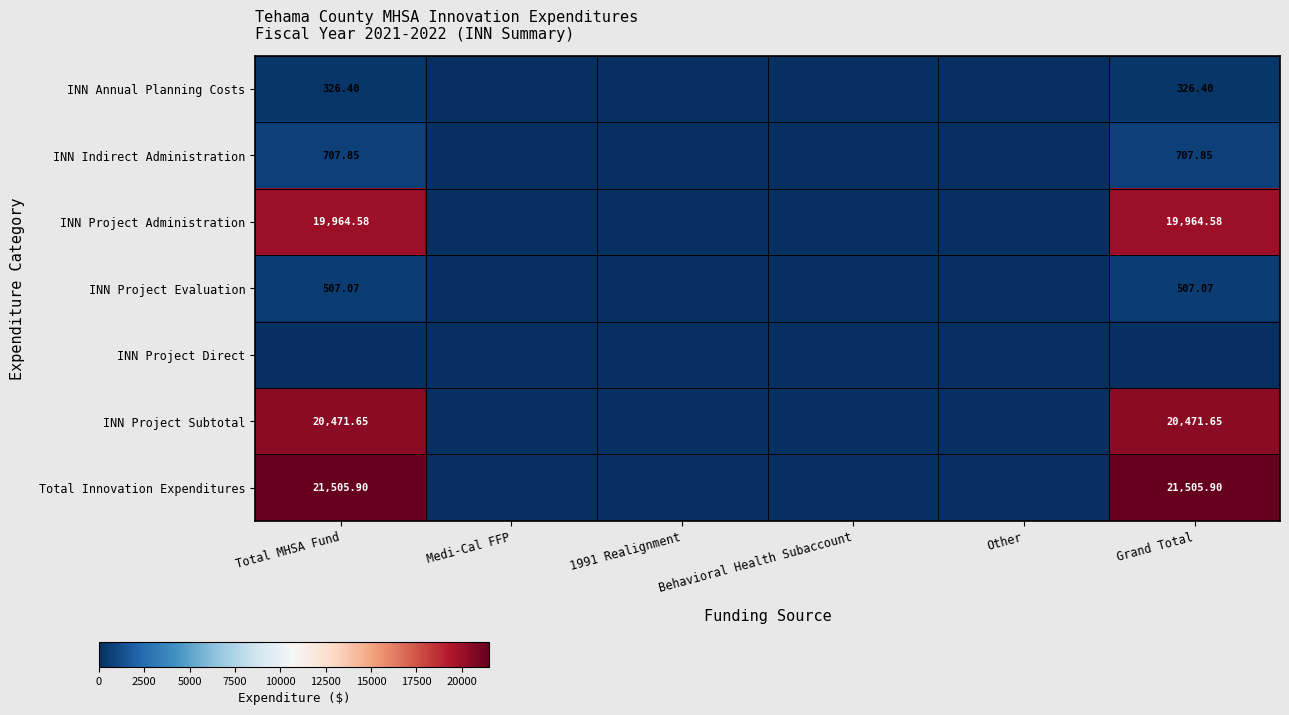

Rank the series by their maximum value, from highest to lowest.

Total Innovation Expenditures, INN Project Subtotal, INN Project Administration, INN Indirect Administration, INN Project Evaluation, INN Annual Planning Costs, INN Project Direct